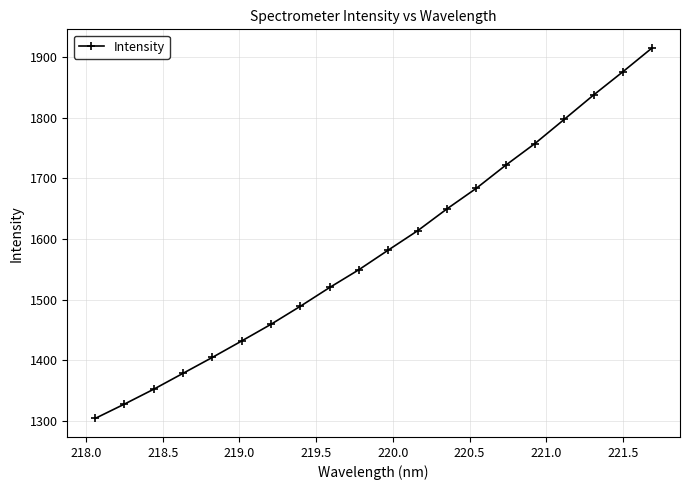

What is the value of the 12th point from the left?

1613.7